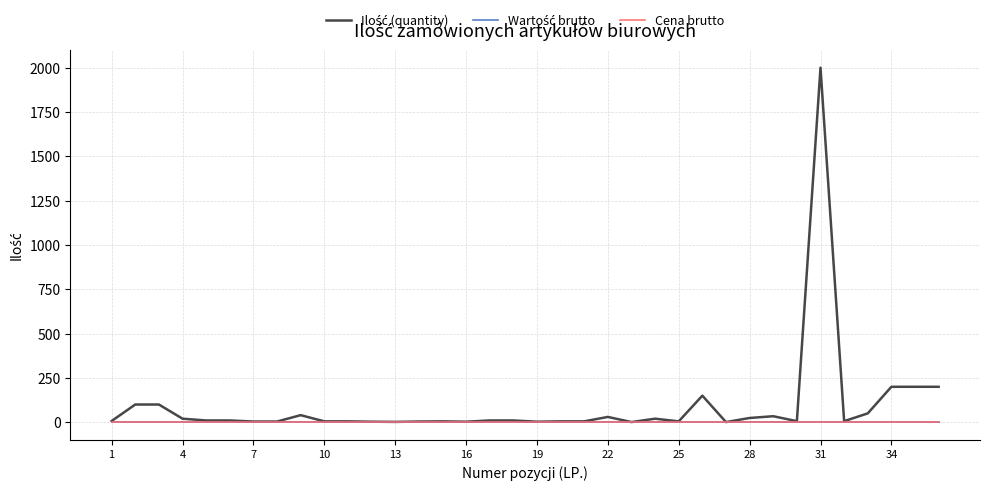

How many lines are shown in the chart?

3